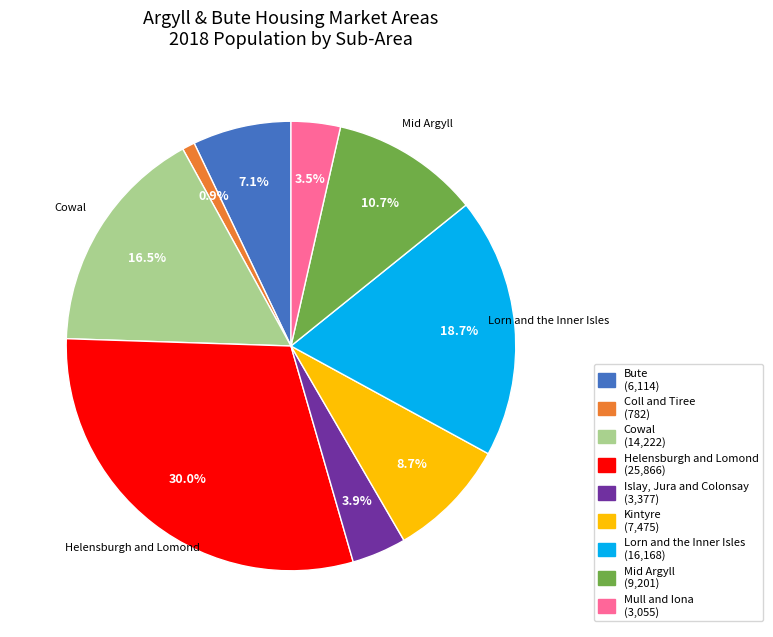

Rank the categories by value from highest to lowest.

Helensburgh and Lomond, Lorn and the Inner Isles, Cowal, Mid Argyll, Kintyre, Bute, Islay, Jura and Colonsay, Mull and Iona, Coll and Tiree